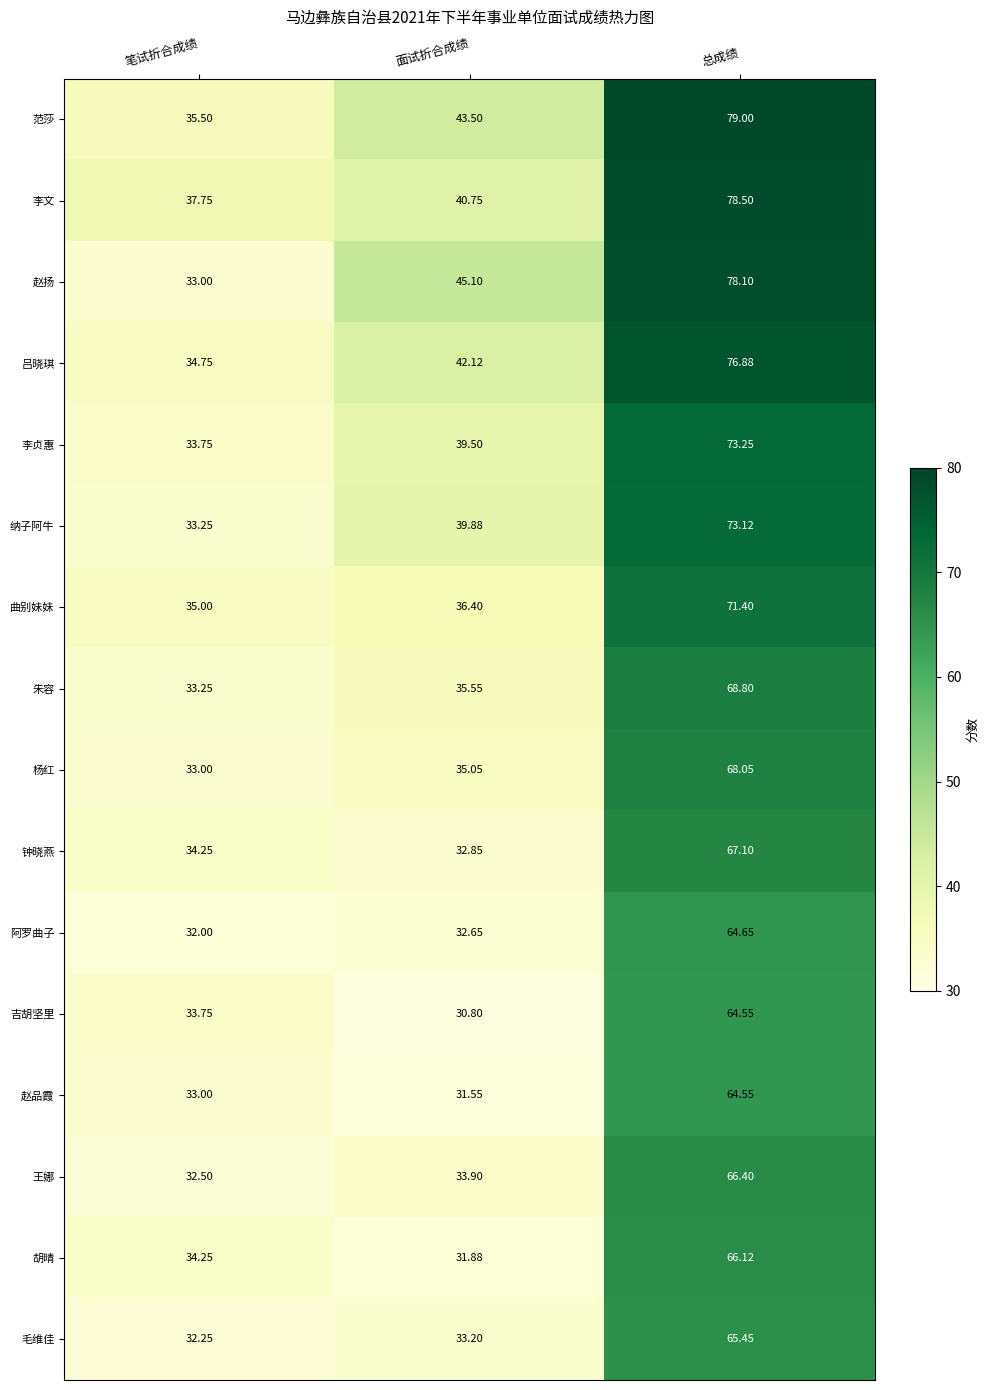

Where does the 李文 series first go above 40?

面试折合成绩